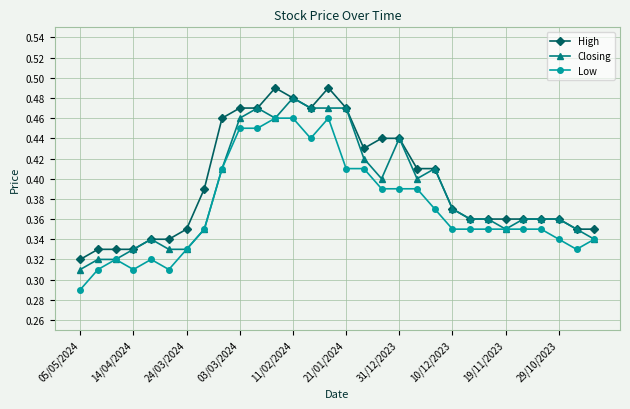

True or false: Closing has more than 2 points higher than both neighbors.

True